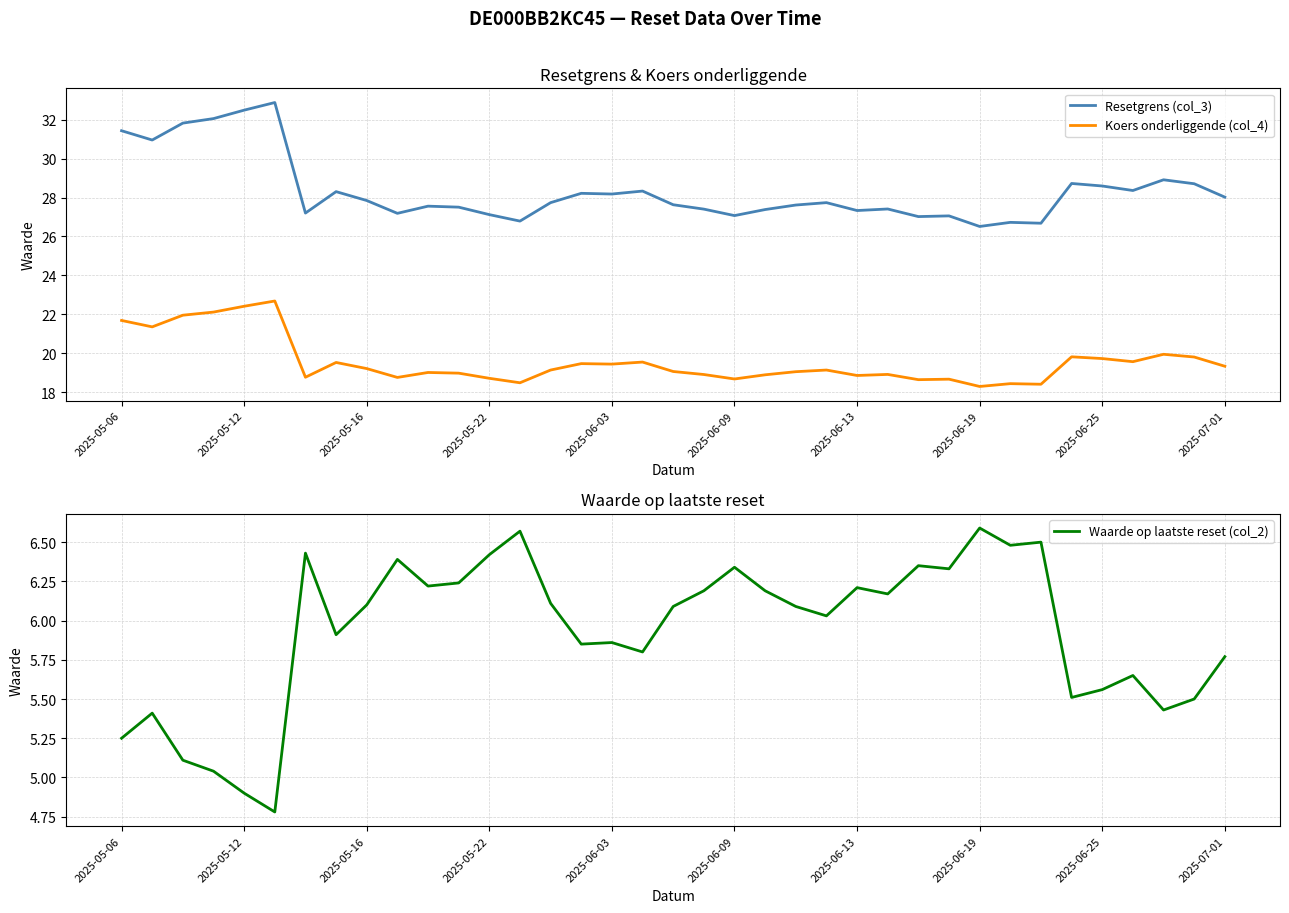

How many lines are shown in the chart?

3